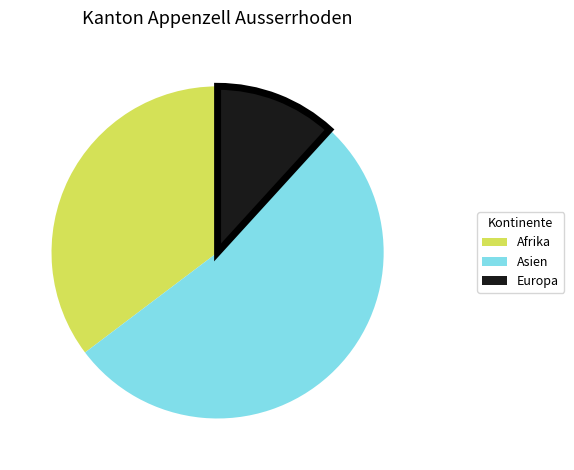

What is the largest slice in the pie chart?

Asien